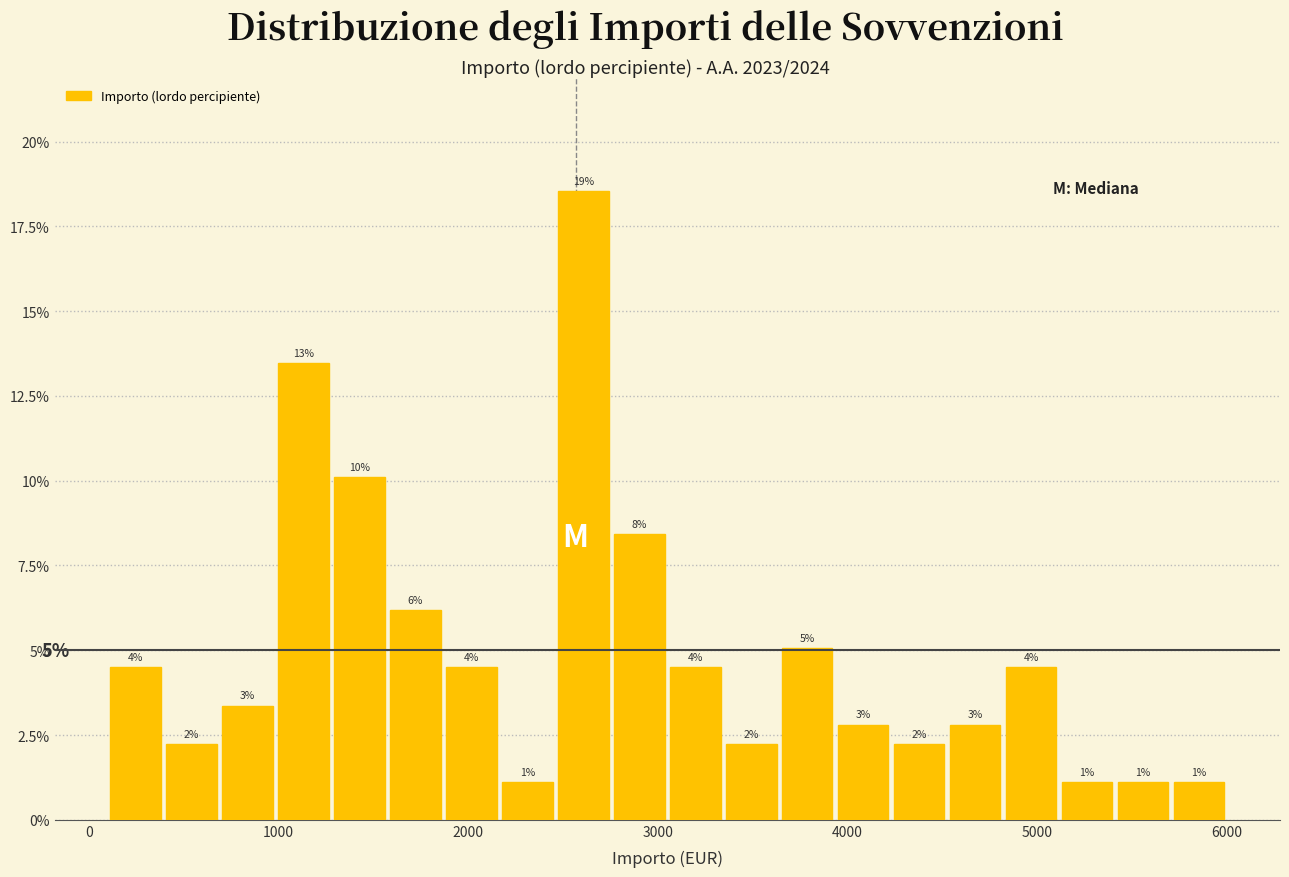

Read against the x-axis, roughly where is the centre of the tallest bar?

2600